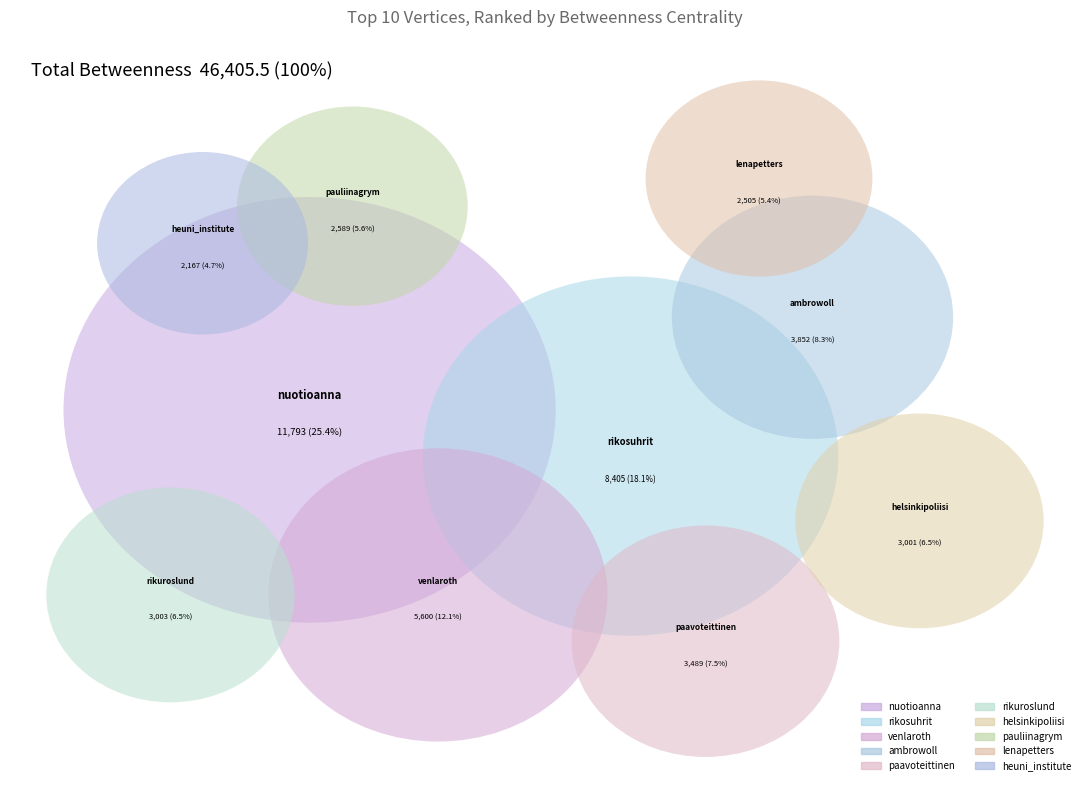

To the nearest percent, what portion does pauliinagrym represent?

6%